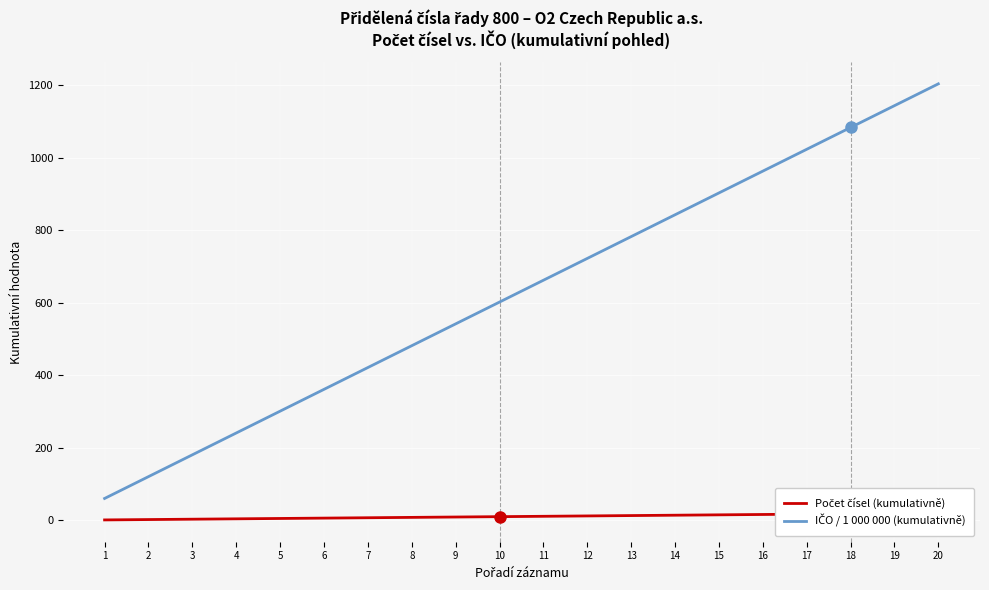

The value of Počet čísel (kumulativně) at 4 is 4.0. True or false?

True